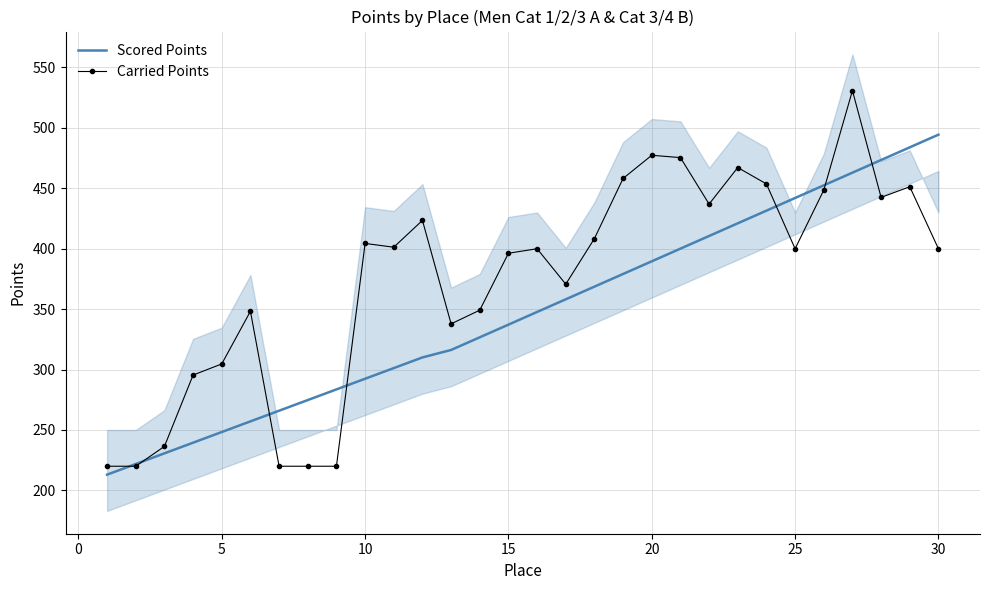

What are all the series names shown in the legend?

Scored Points, Carried Points